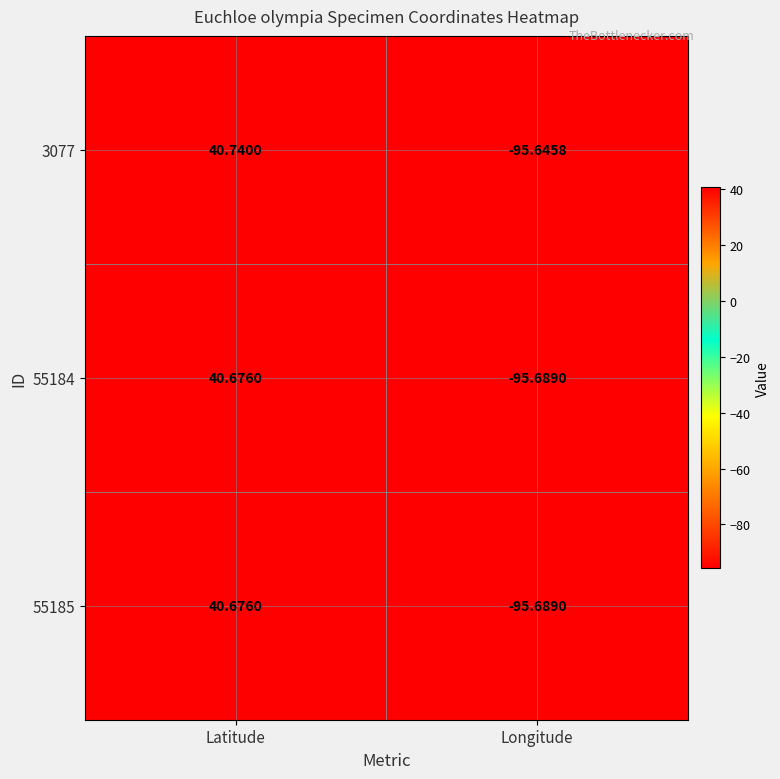

At which label does 55184 first exceed 40?

Latitude